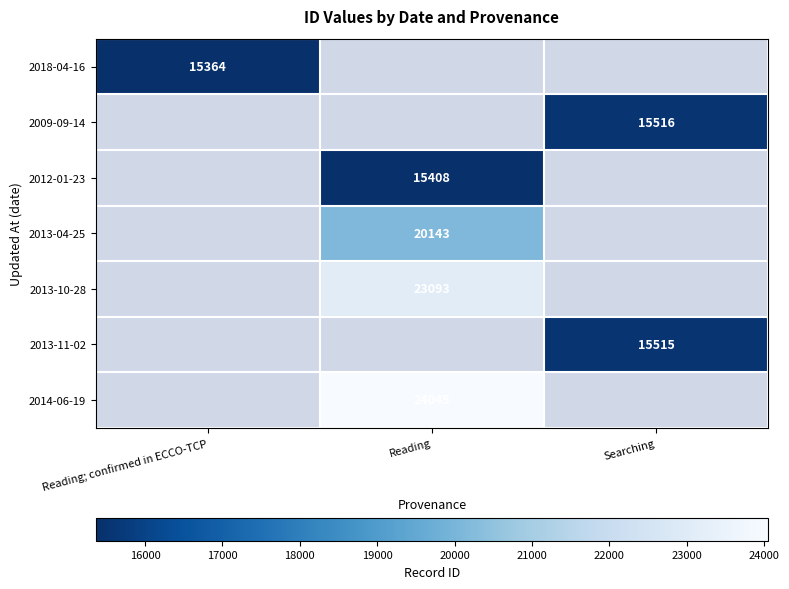

True or false: 2014-06-19 has a value of 24045 at Reading.

True